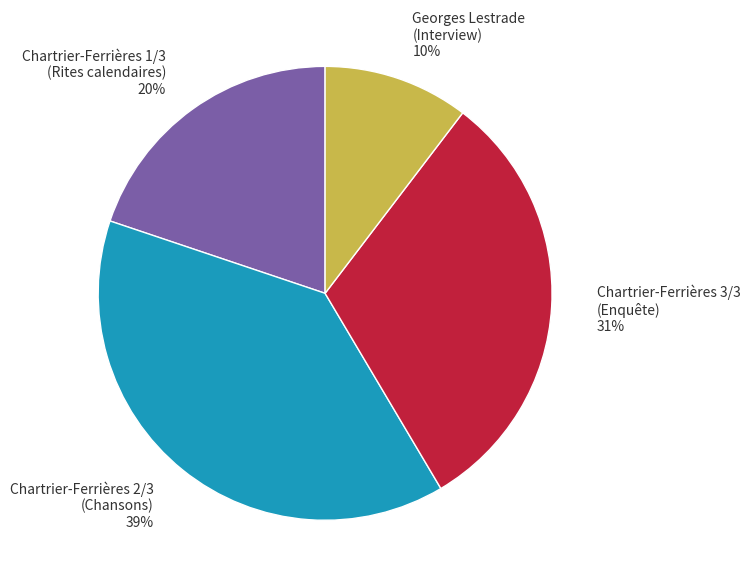

To the nearest percent, what is the average slice percentage?

25%